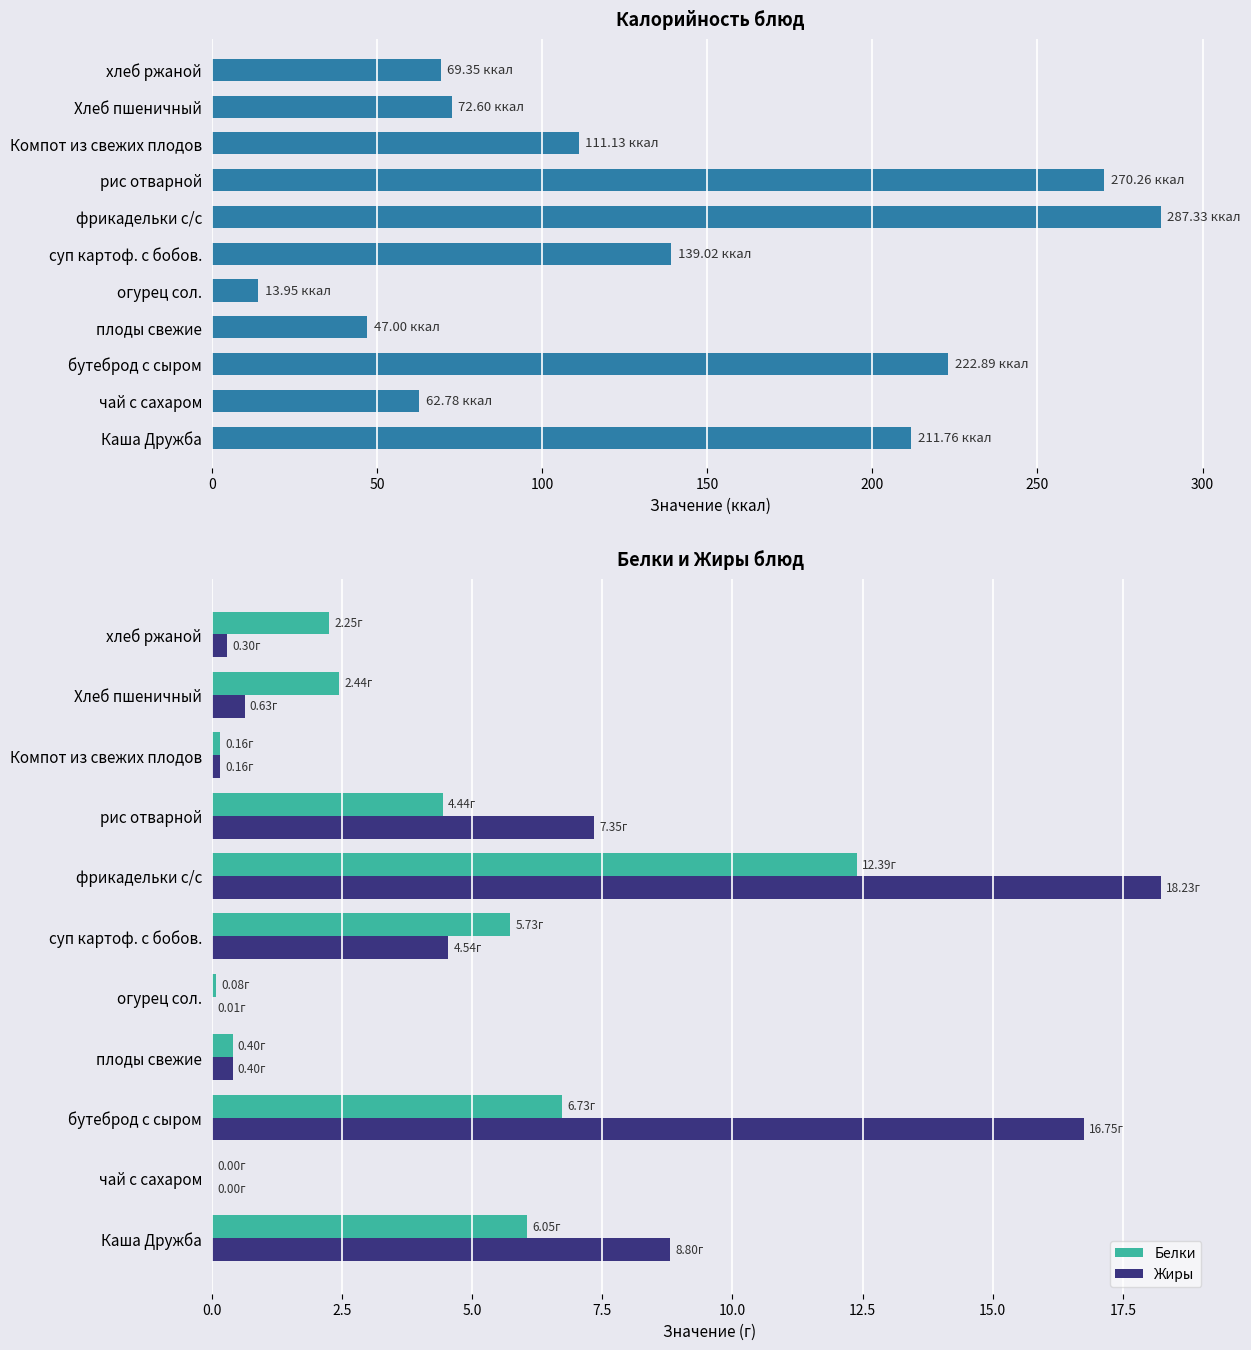

Count the number of data series in this chart.

3